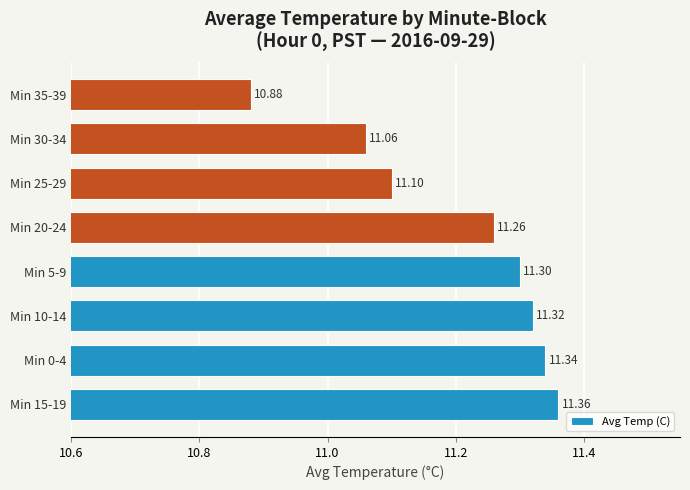

Approximately how many times larger is the value at Min 20-24 compared to Min 35-39?

1.0